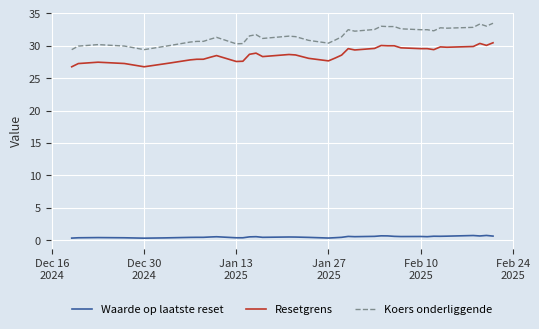

True or false: Resetgrens and Koers onderliggende intersect in this chart.

False